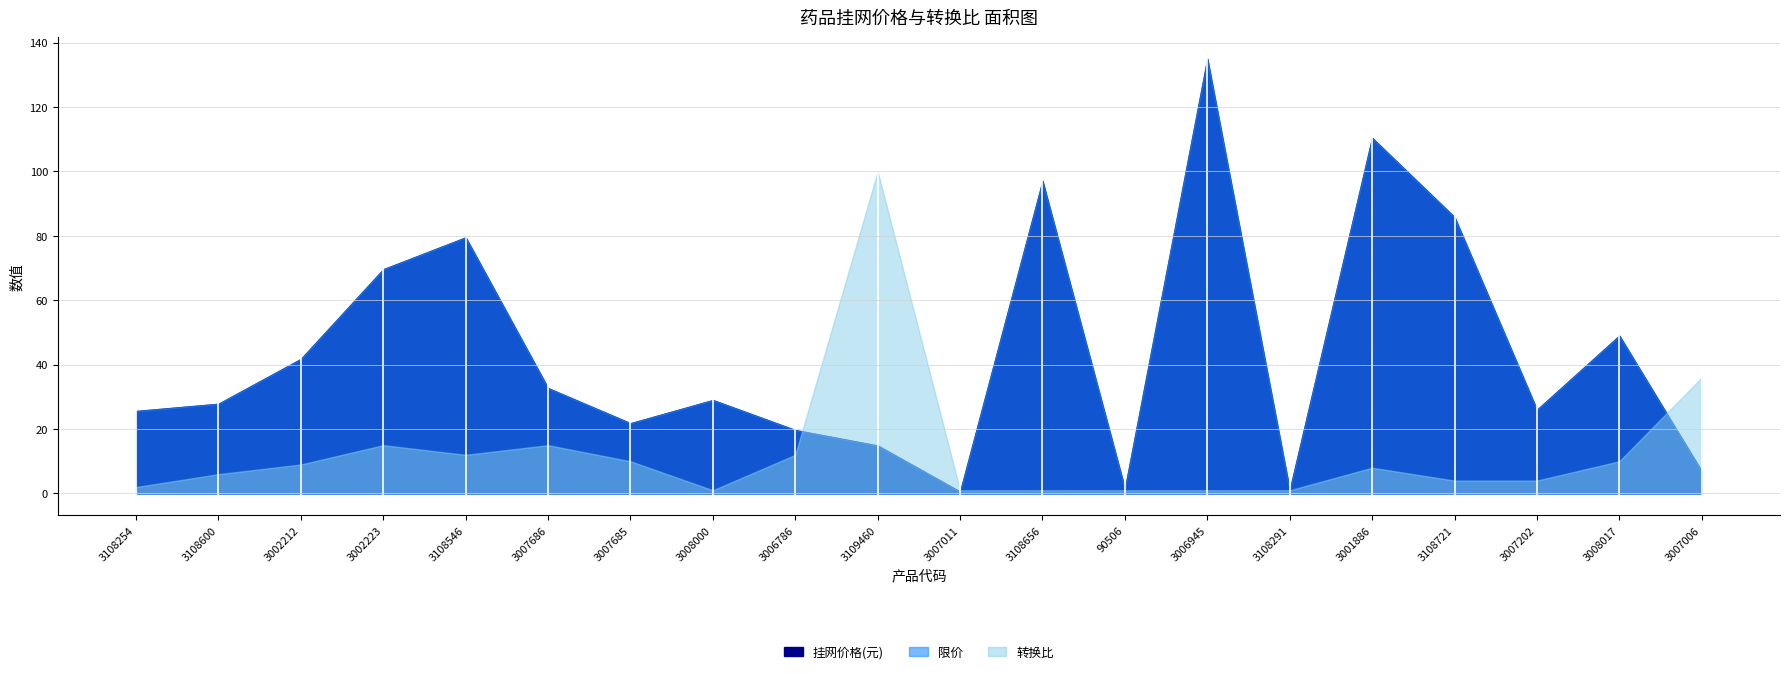

Which label corresponds to the smallest value in the chart?

3007011